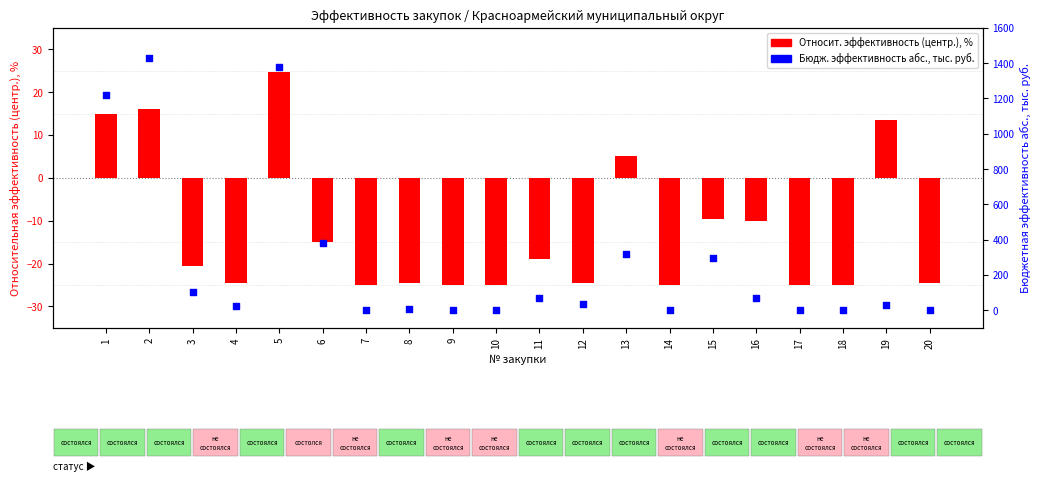

What is the total value across all series at 19?

44.8